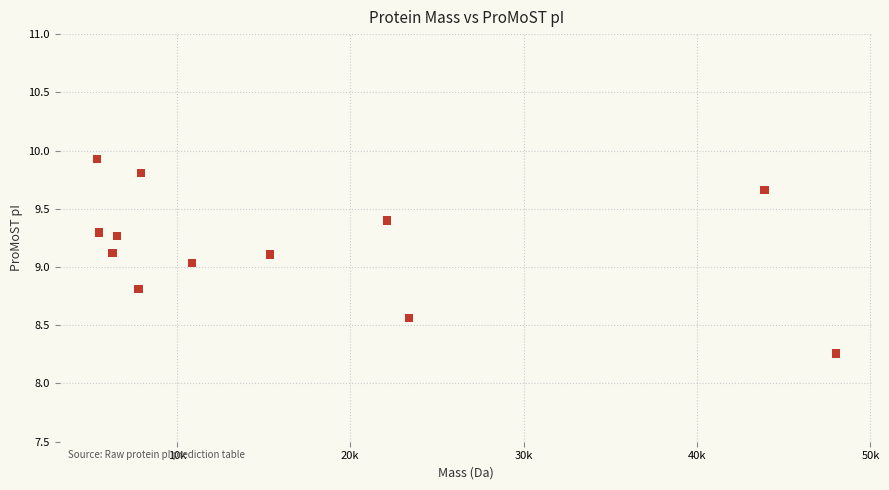

What is the range of Y values (max minus min)?

1.7